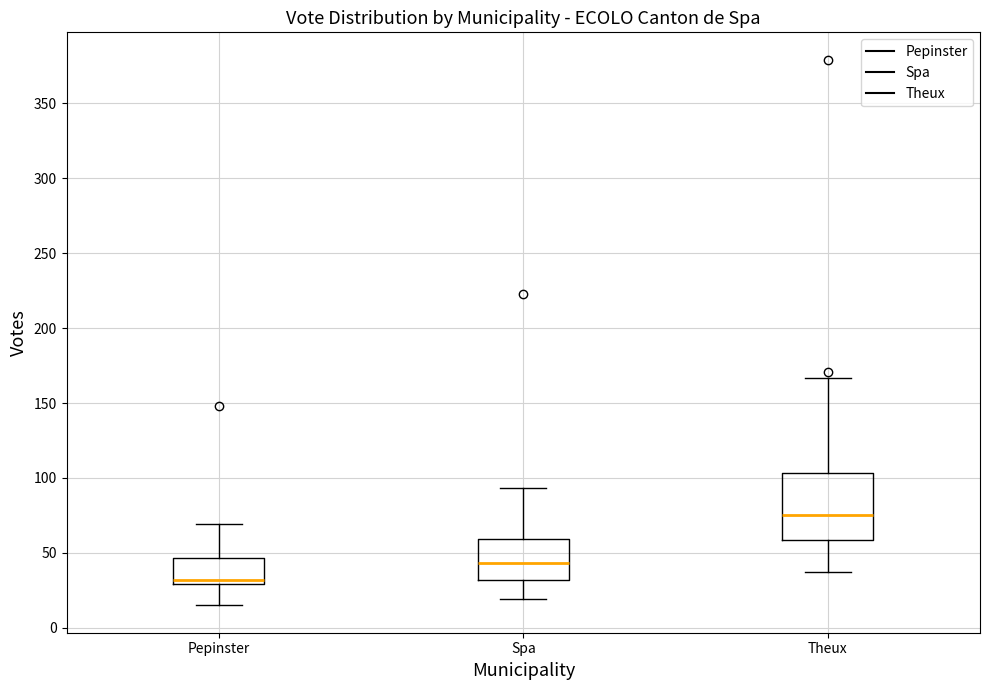

Reading left to right, transcribe this box plot: for each box, give where its median line is, the range the box spans, and where its two whiskers end, as read against the y-axis. The values are not printed on the chart, so give them approximately, as read against the axis.

Pepinster: median 30 (just above the box's lower edge), box 30 to 45, whiskers 15 to 70
Spa: median 45, box 30 to 60, whiskers 20 to 95
Theux: median 75, box 60 to 105, whiskers 35 to 165